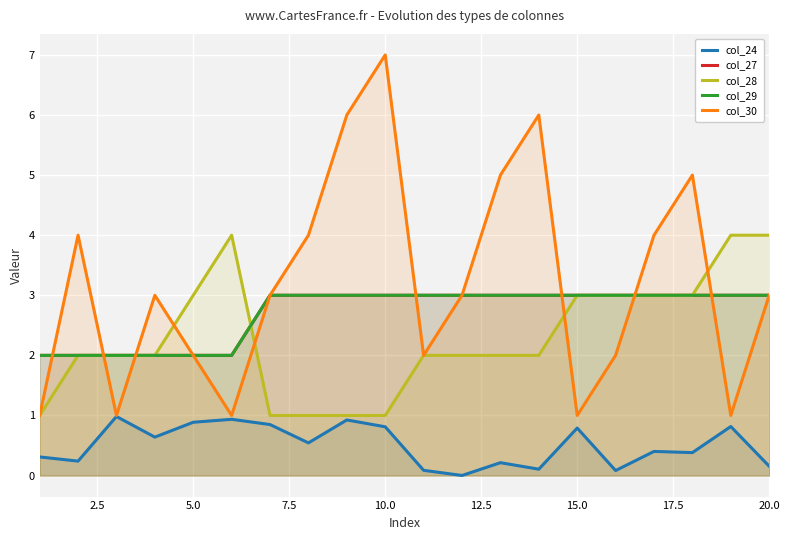

Count the number of categories in the chart.

20